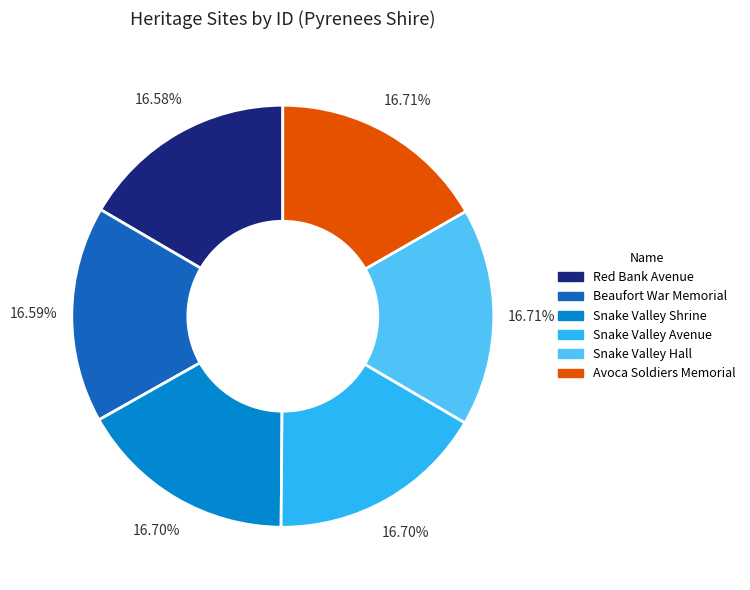

Is there any slice that represents more than half of the pie?

No